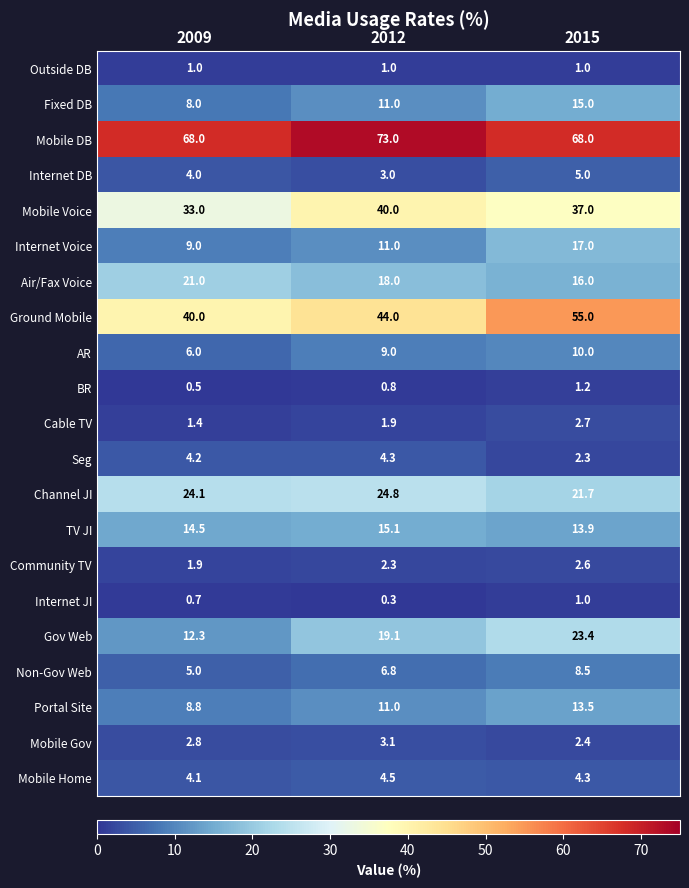

The value of Internet JI at 2009 is 0.7. True or false?

True